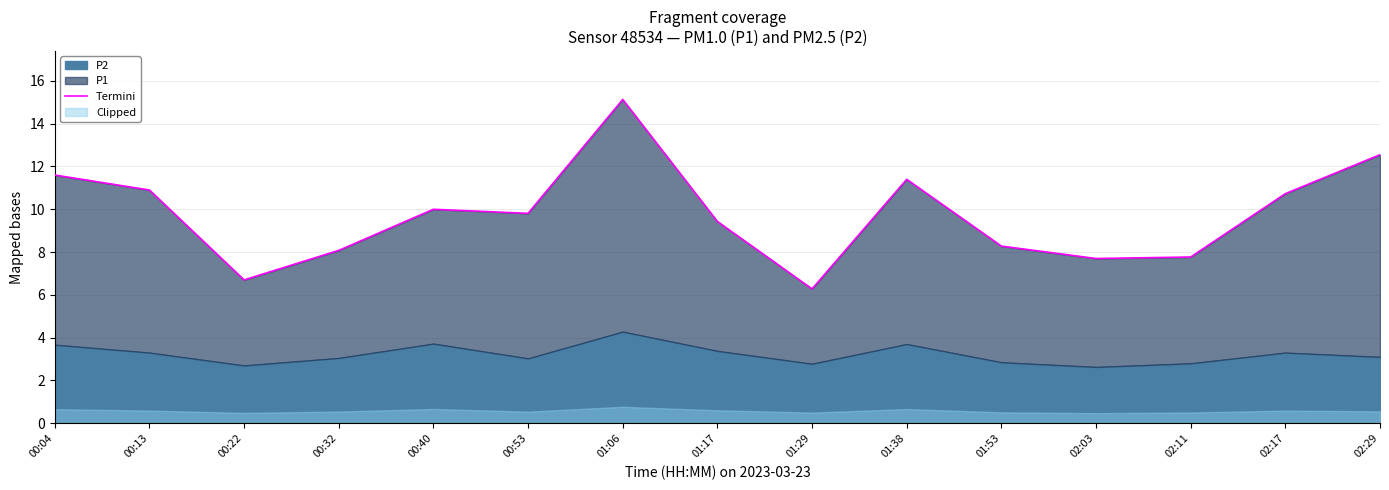

What is the ratio of the value at 02:29 to the value at 02:11?

1.6